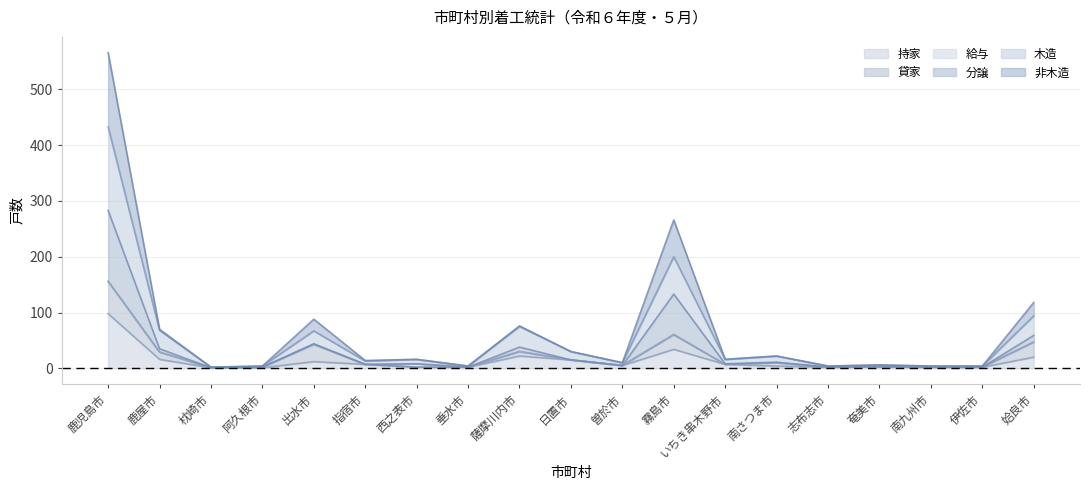

True or false: 持家 and 非木造 cross at least once.

False